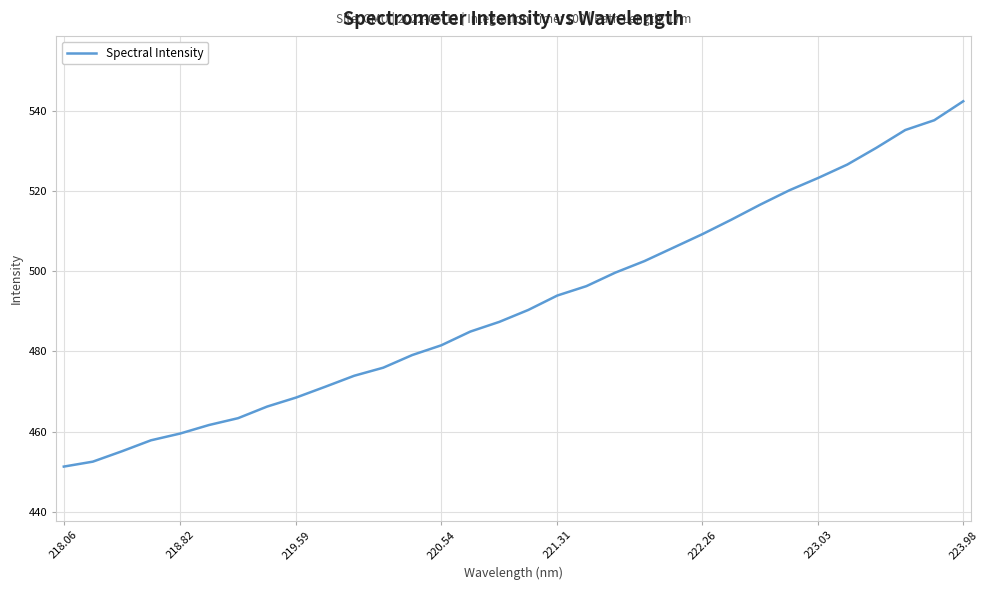

What is the smallest value displayed?

451.2